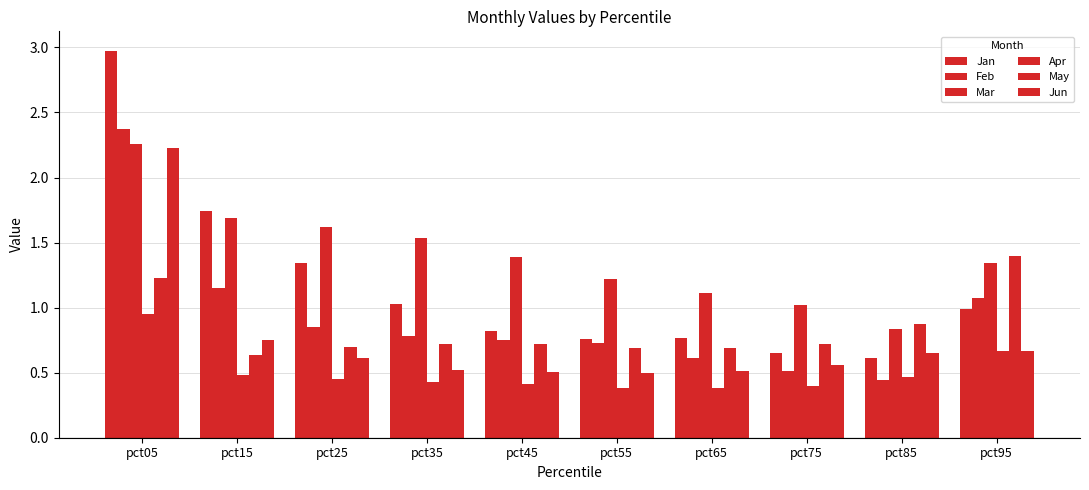

Are the bars horizontal?

No